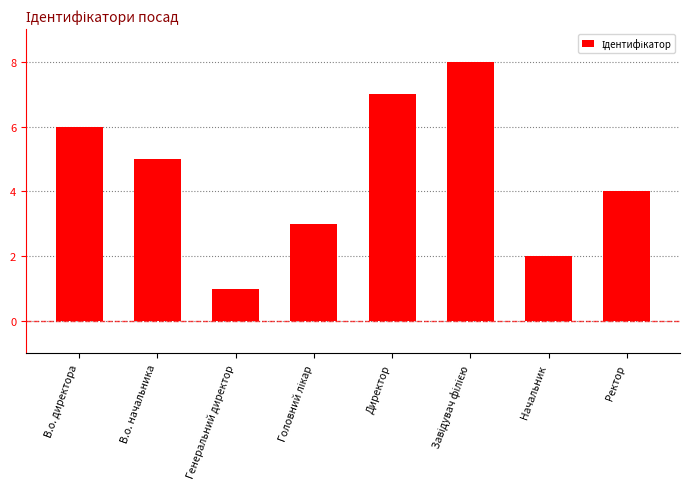

What is the label of the 7th bar from the right?

В.о. начальника